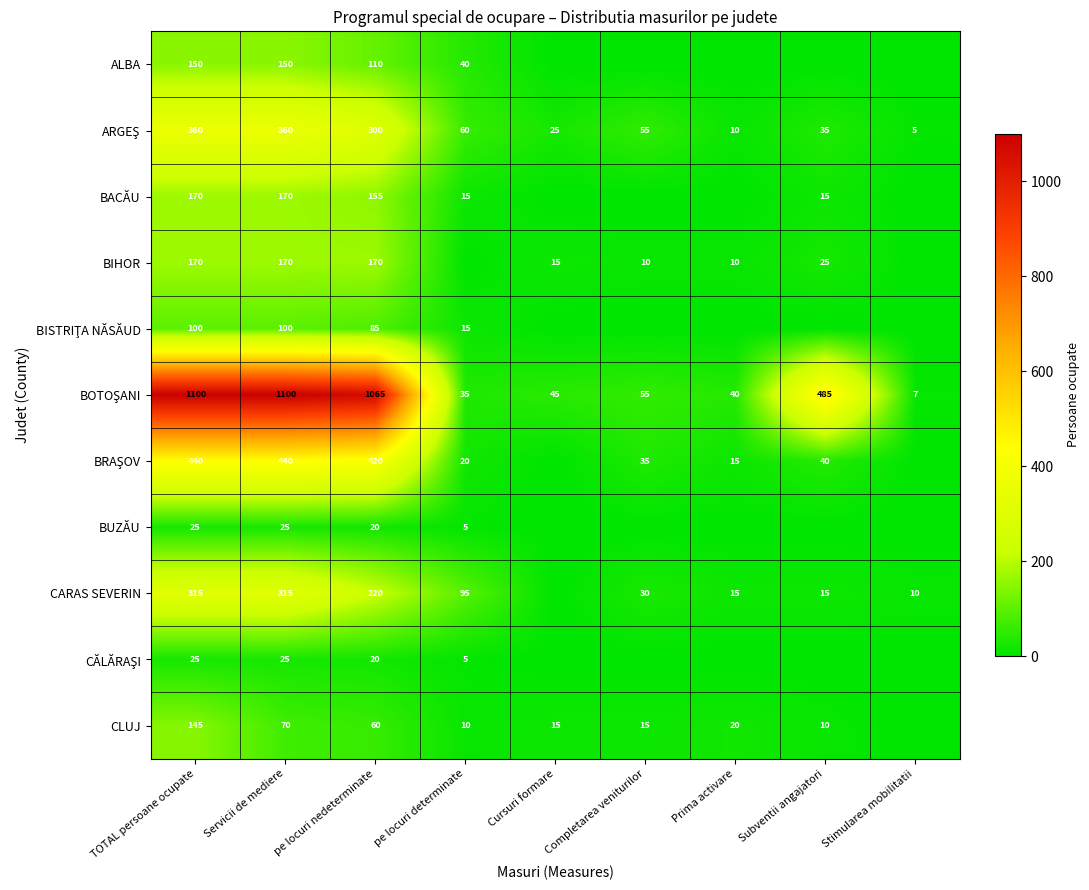

Is it true that BIHOR equals 170 at Servicii de mediere?

True